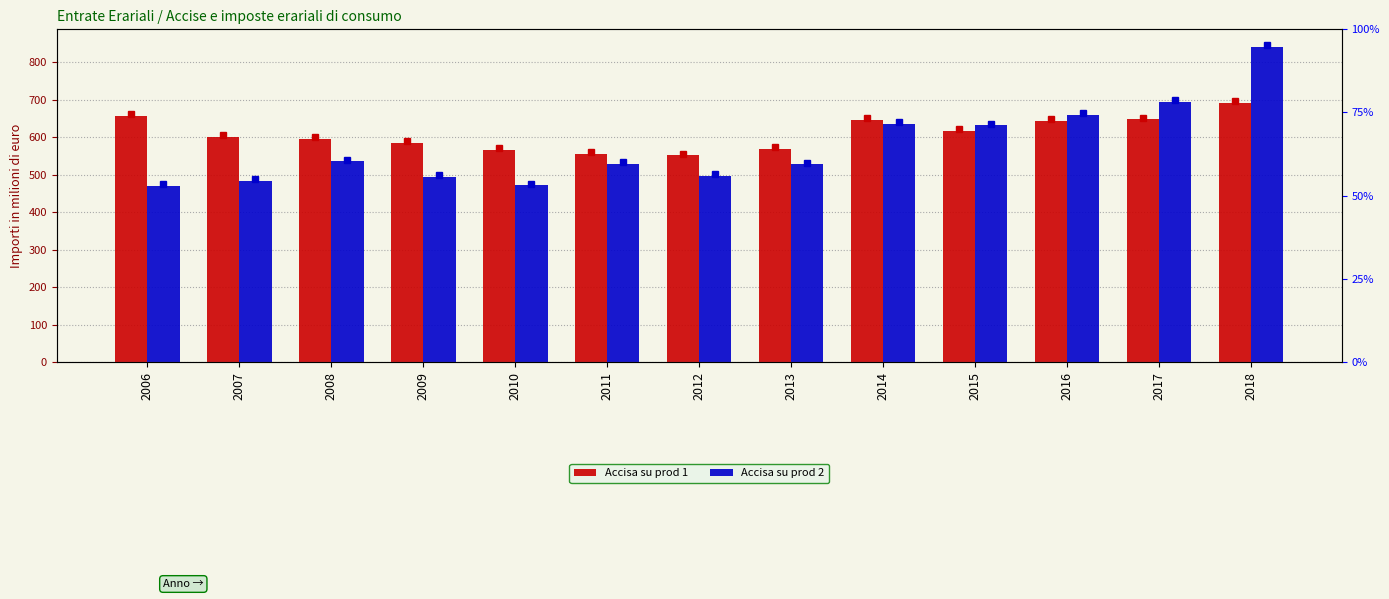

Reading right to left, extract all data points from this chart.

Accisa su prod 1: 2018=691	2017=647	2016=643	2015=617	2014=646	2013=569	2012=551	2011=554	2010=565	2009=584	2008=596	2007=600	2006=656
Accisa su prod 2: 2018=840	2017=694	2016=660	2015=631	2014=634	2013=527	2012=497	2011=529	2010=471	2009=493	2008=535	2007=484	2006=470